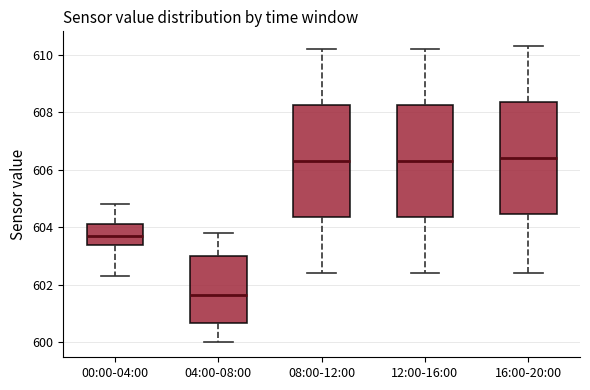

Reading left to right, transcribe this box plot: for each box, give where its median line is, the range the box spans, and where its two whiskers end, as read against the y-axis. The values are not printed on the chart, so give them approximately, as read against the axis.

00:00-04:00: median 603.8, box 603.4 to 604.2, whiskers 602.4 to 604.8
04:00-08:00: median 601.6, box 600.6 to 603.0, whiskers 600.0 to 603.8
08:00-12:00: median 606.4, box 604.4 to 608.2, whiskers 602.4 to 610.2
12:00-16:00: median 606.4, box 604.4 to 608.2, whiskers 602.4 to 610.2
16:00-20:00: median 606.4, box 604.4 to 608.4, whiskers 602.4 to 610.4